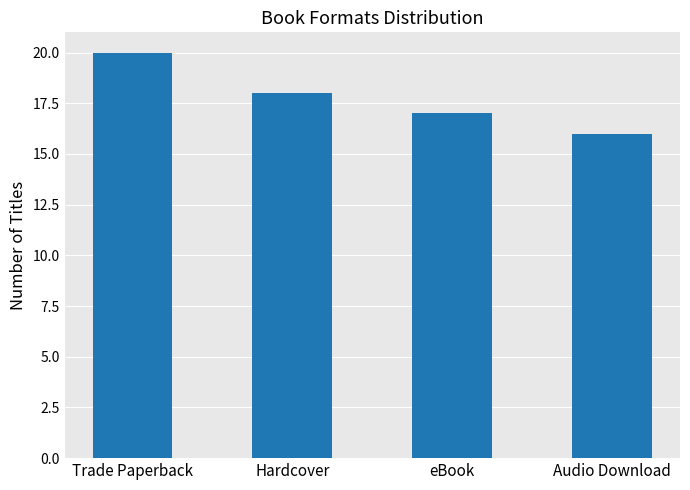

Where does the data first go above 18?

Trade Paperback